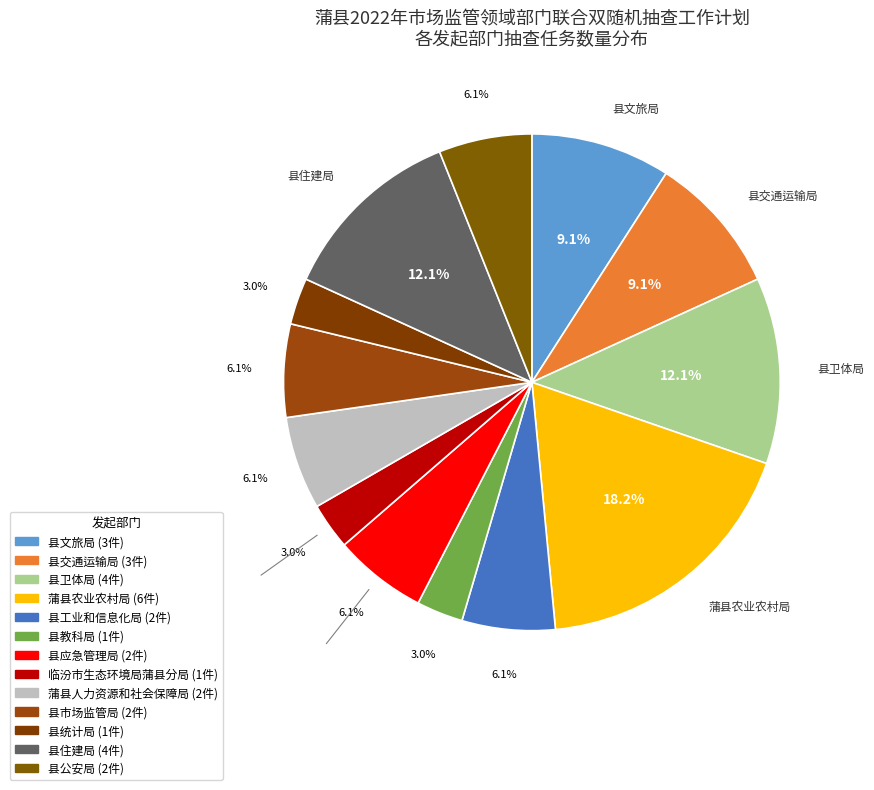

Does 县工业和信息化局 account for over 50% of the chart?

No